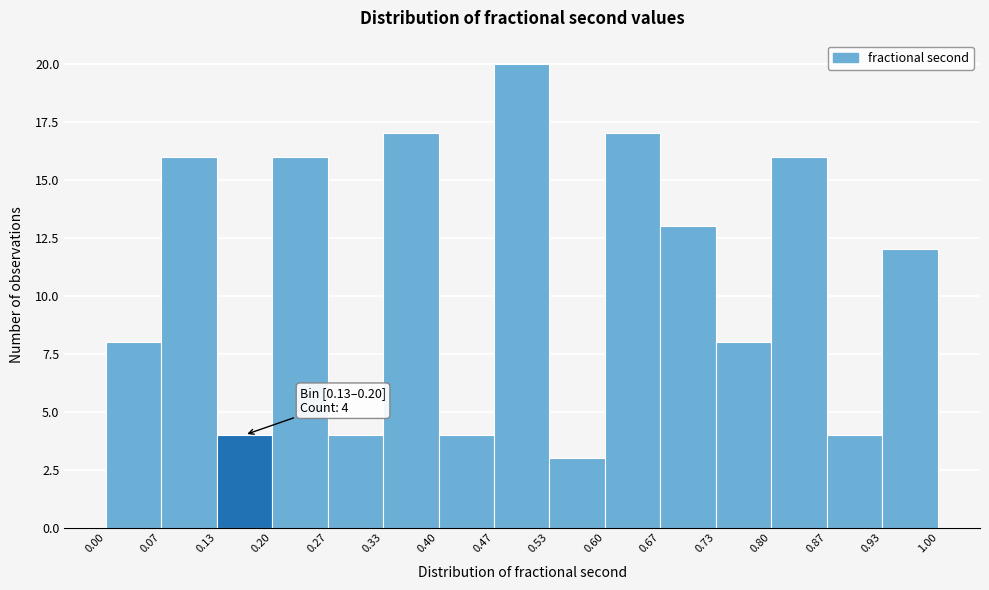

Over which range of the x-axis is the bar tallest?

0.47 to 0.53